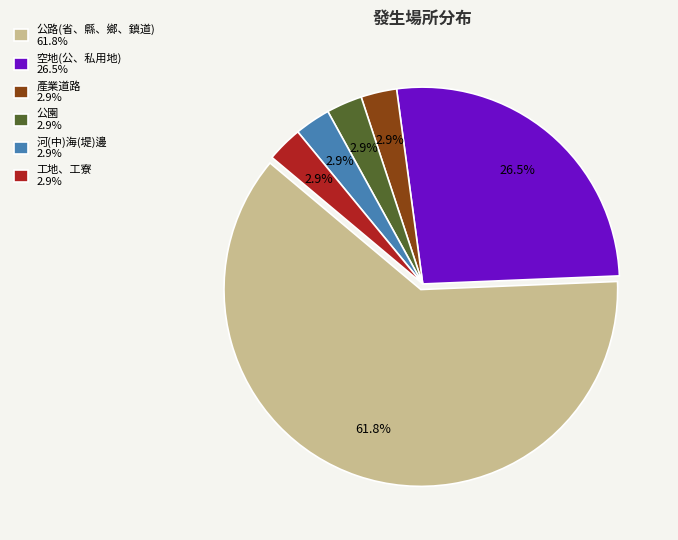

To the nearest percent, what portion does 公路(省、縣、鄉、鎮道) represent?

62%